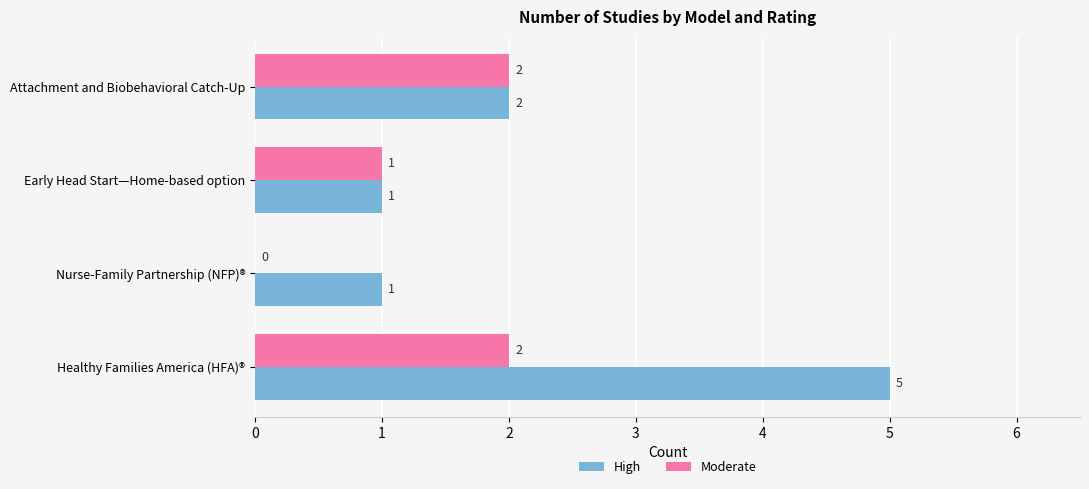

What is the average value of the High series?

2